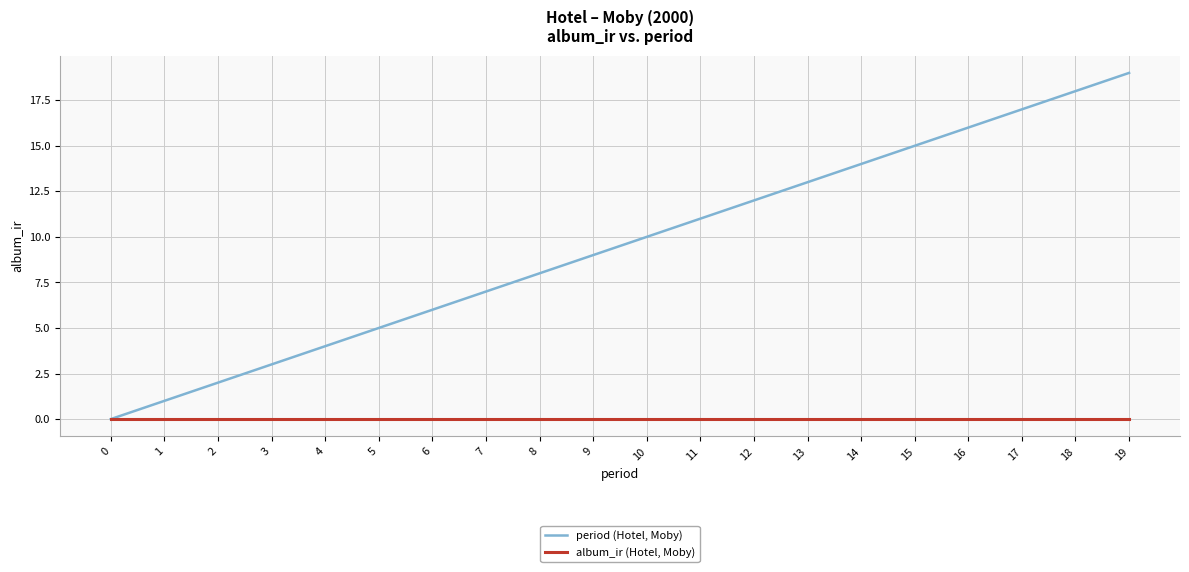

The period (Hotel, Moby) series shows 8 at 8. True or false?

True